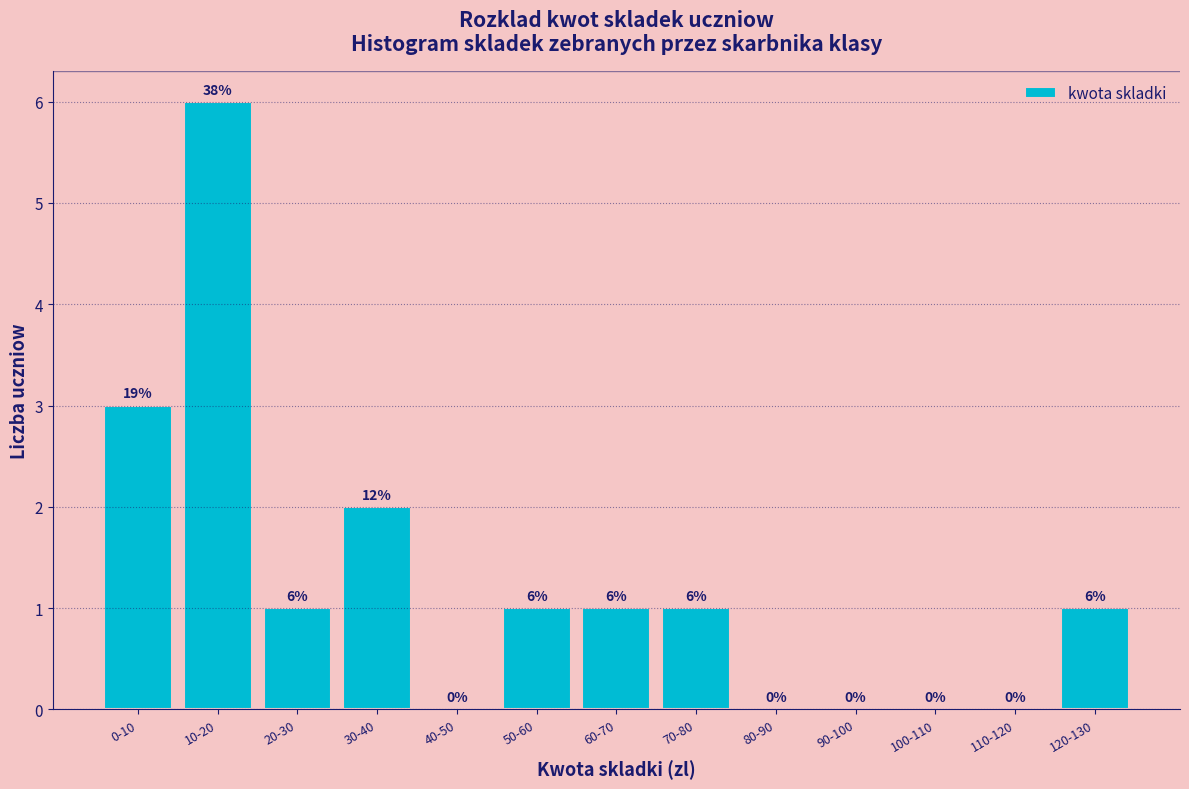

Reading left to right, transcribe all the data shown in this chart.

0-10=3	10-20=6	20-30=1	30-40=2	40-50=0	50-60=1	60-70=1	70-80=1	80-90=0	90-100=0	100-110=0	110-120=0	120-130=1